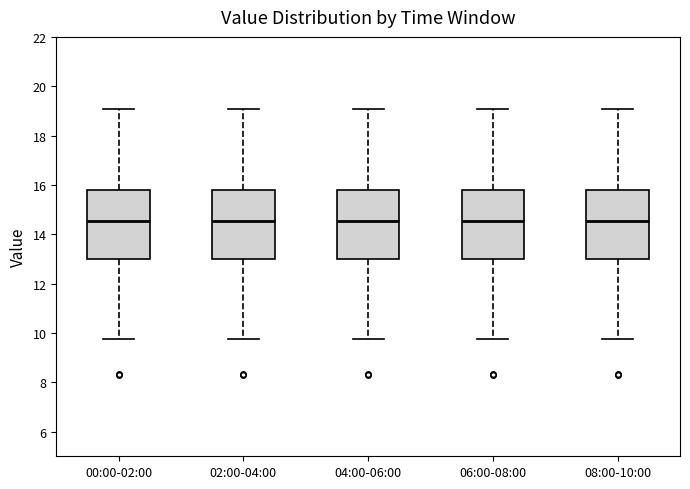

Reading left to right, transcribe this box plot: for each box, give where its median line is, the range the box spans, and where its two whiskers end, as read against the y-axis. The values are not printed on the chart, so give them approximately, as read against the axis.

00:00-02:00: median 14.6, box 13.0 to 15.8, whiskers 9.8 to 19.0
02:00-04:00: median 14.6, box 13.0 to 15.8, whiskers 9.8 to 19.0
04:00-06:00: median 14.6, box 13.0 to 15.8, whiskers 9.8 to 19.0
06:00-08:00: median 14.6, box 13.0 to 15.8, whiskers 9.8 to 19.0
08:00-10:00: median 14.6, box 13.0 to 15.8, whiskers 9.8 to 19.0